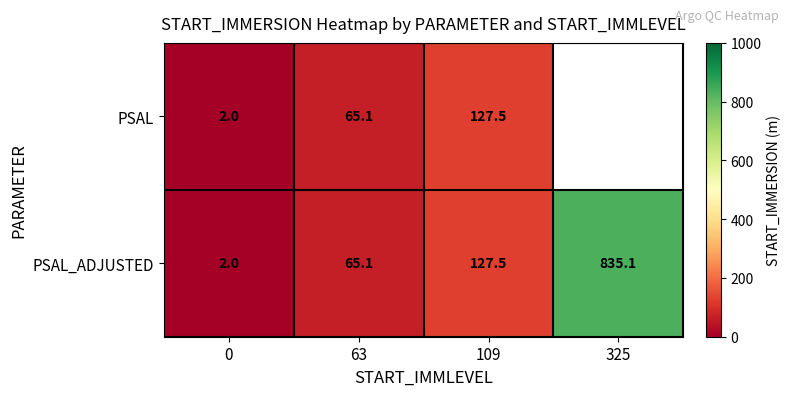

At which label is PSAL_ADJUSTED closest to 418?

109